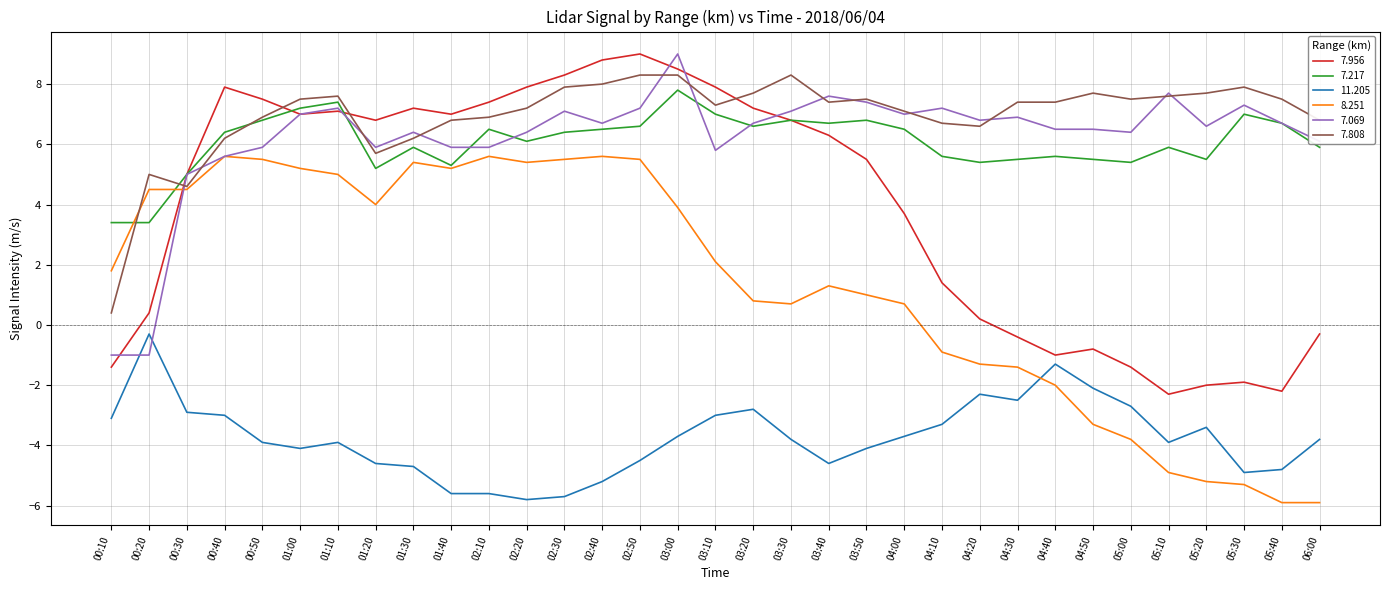

What is the difference between the highest and lowest values at 03:20?

10.5